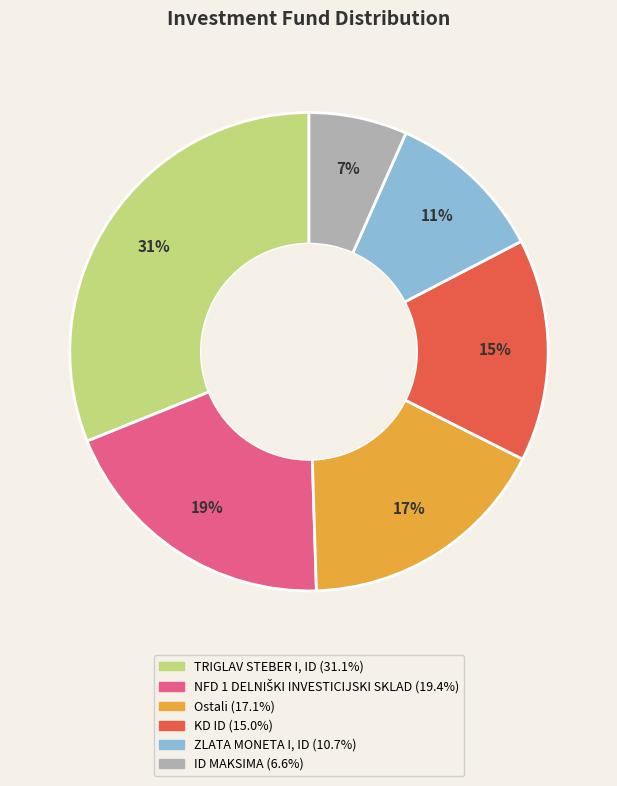

Which slice is the largest?

TRIGLAV STEBER I, ID